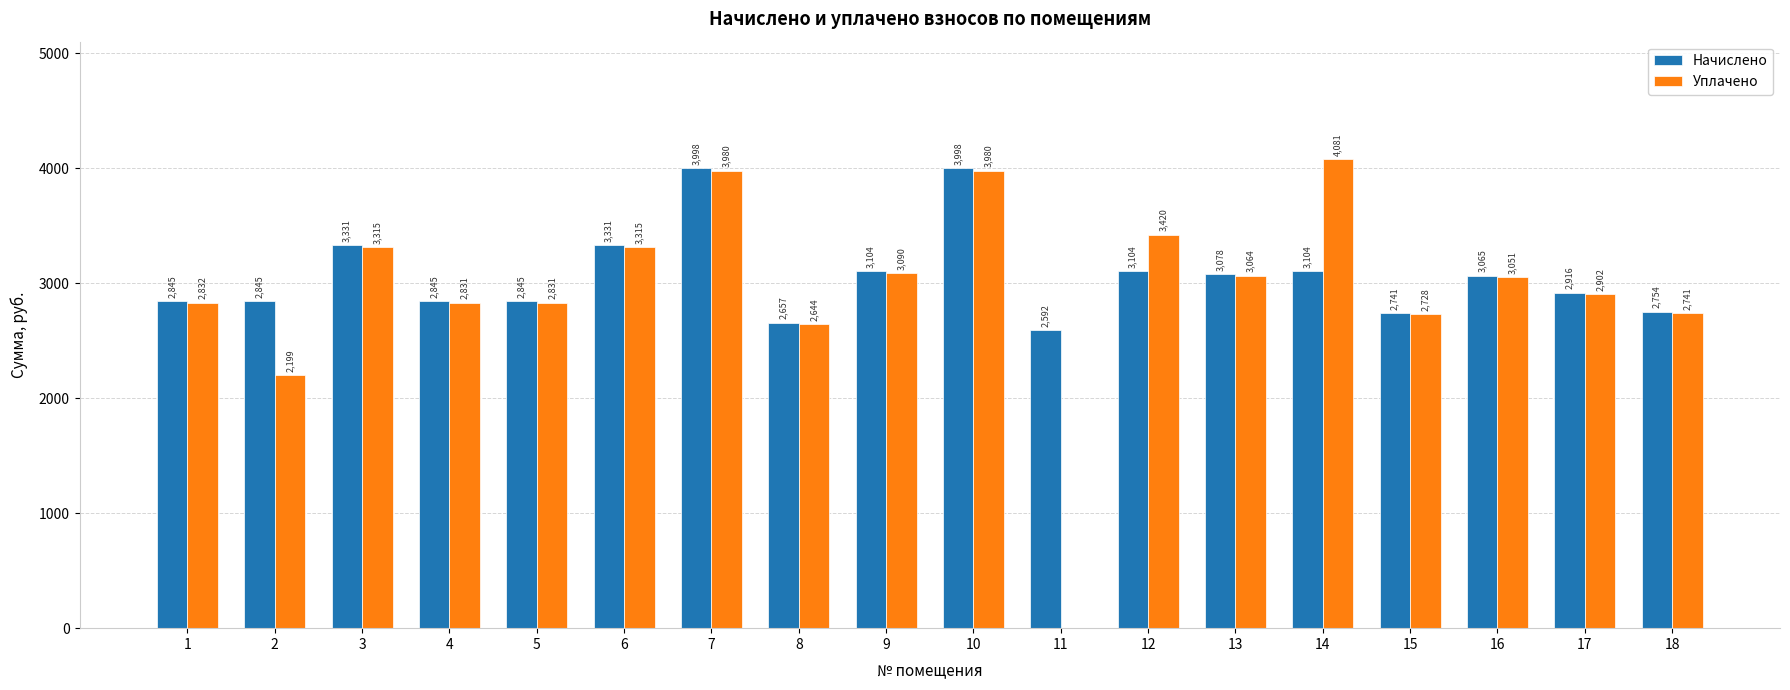

Is the value of Уплачено at 5 greater than the value of Начислено at 11?

Yes